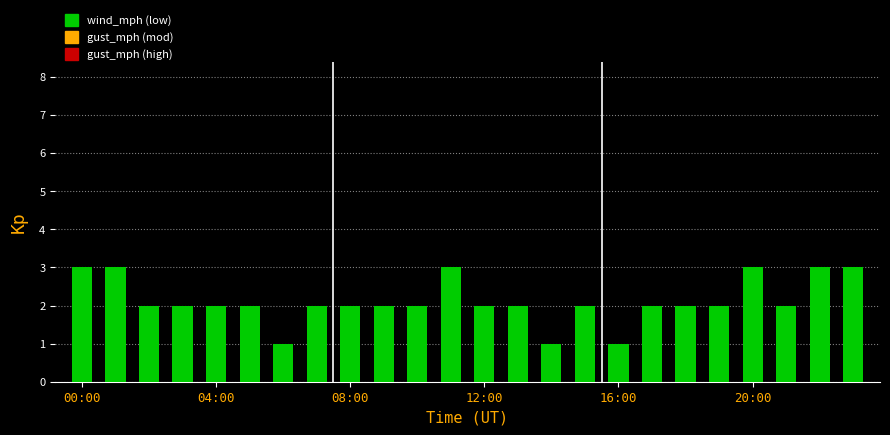

What is the greatest value displayed?

3